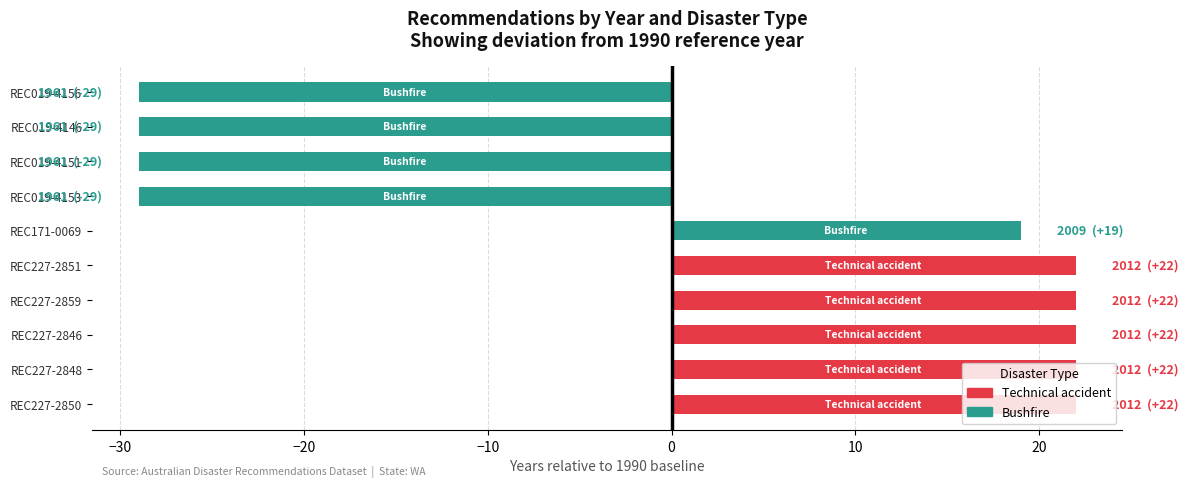

What is the average value?

1